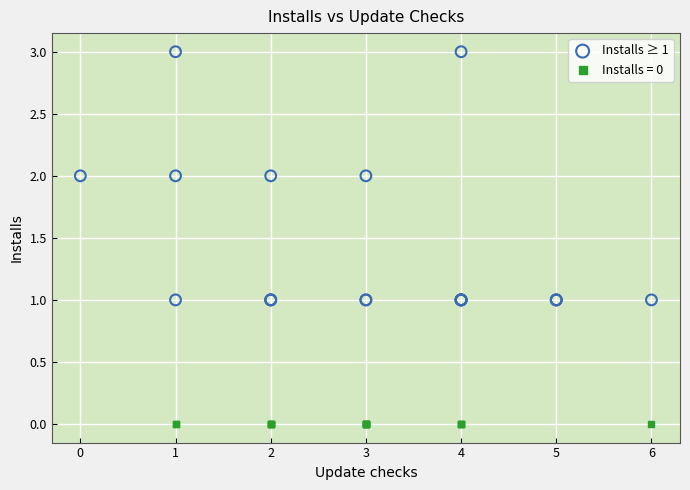

Which series contains the highest Y value?

Installs ≥ 1